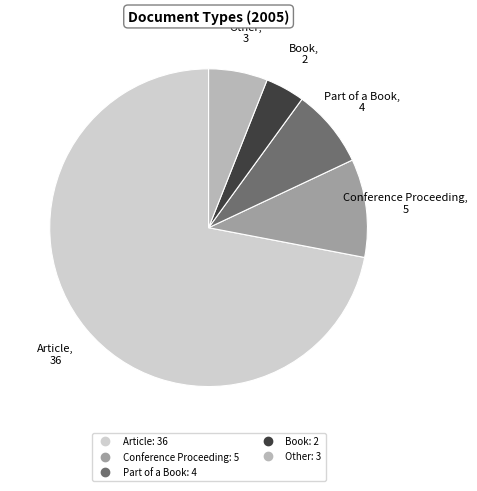

What is the majority slice?

Article